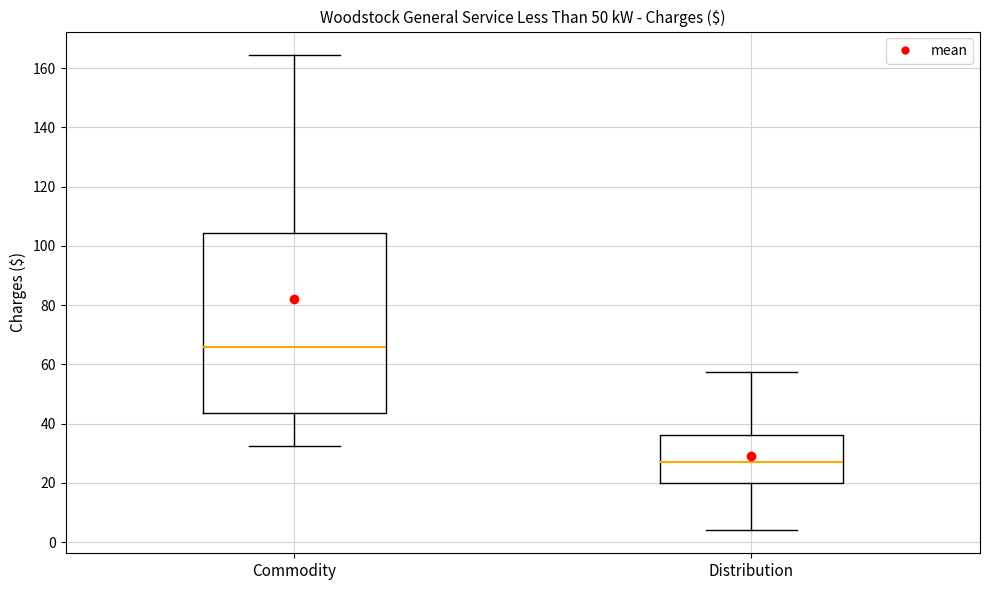

Comparing the boxes themselves (not the whiskers), which one is the tallest?

Commodity